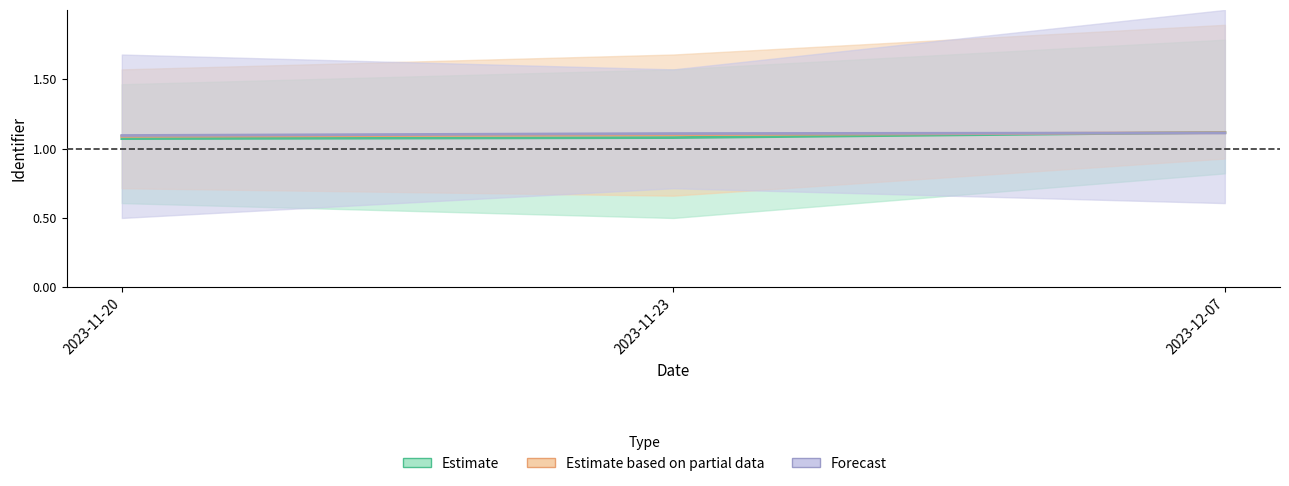

Reading left to right, what are all the values shown in this chart?

Estimate: 2023-11-20=1.1	2023-11-23=1.1	2023-12-07=1.1
Estimate based on partial data: 2023-11-20=1.1	2023-11-23=1.1	2023-12-07=1.1
Forecast: 2023-11-20=1.1	2023-11-23=1.1	2023-12-07=1.1